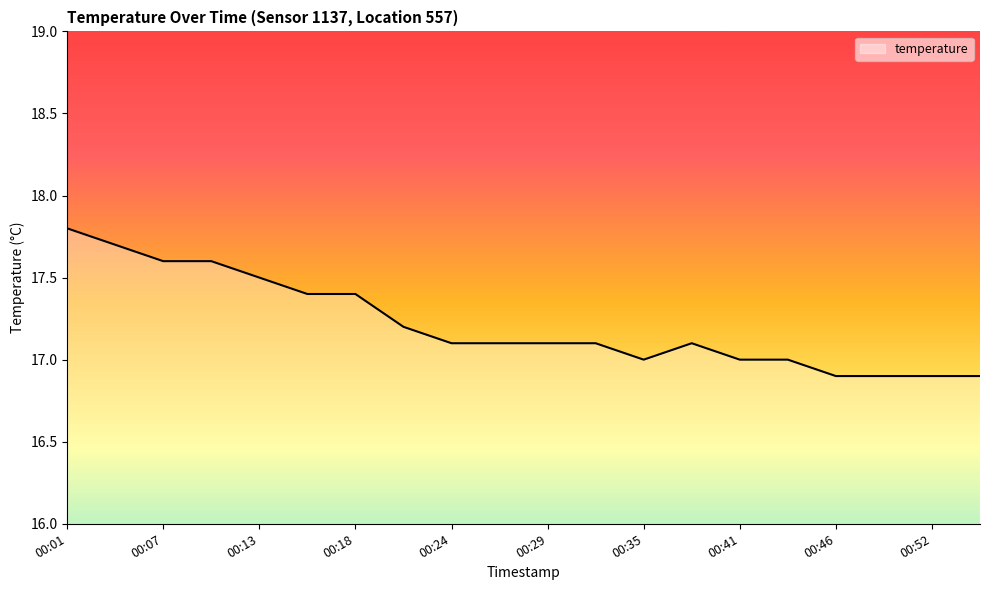

Reading left to right, transcribe all the data shown in this chart.

17.8	17.7	17.6	17.6	17.5	17.4	17.4	17.2	17.1	17.1	17.1	17.1	17.0	17.1	17.0	17.0	16.9	16.9	16.9	16.9